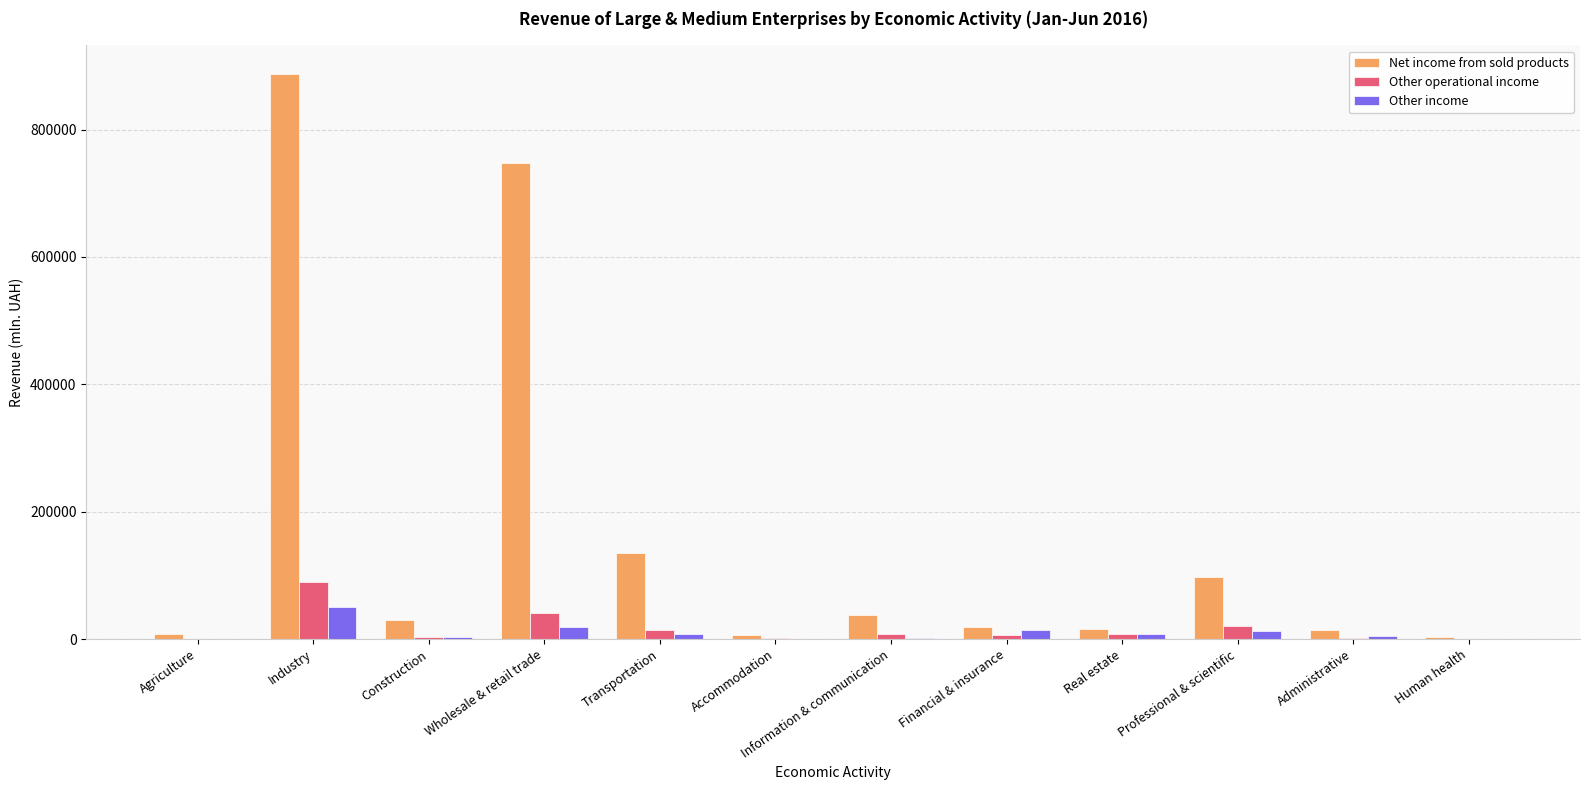

What is the difference between the Net income from sold products values at Information & communication and Administrative?

24355.9